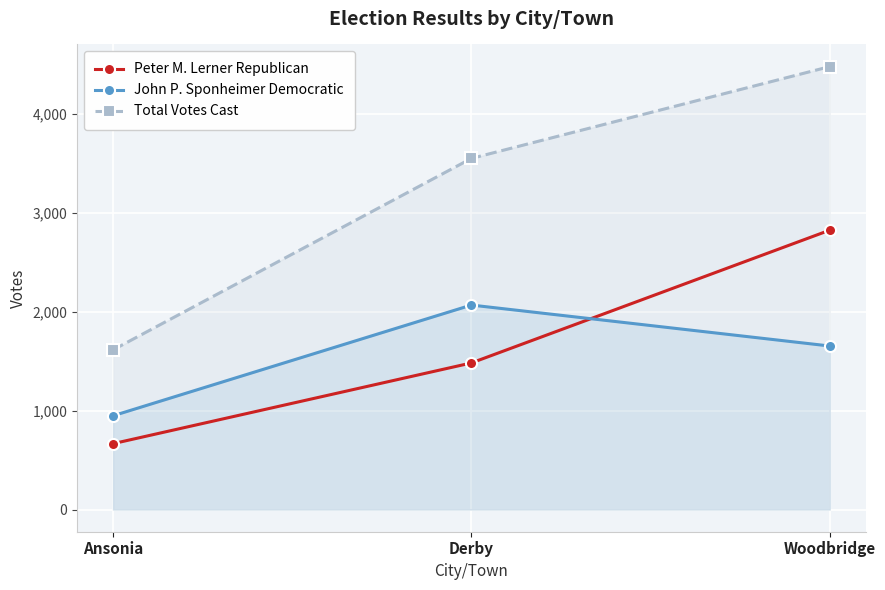

Reading right to left, extract all data points from this chart.

Peter M. Lerner Republican: Woodbridge=2824	Derby=1482	Ansonia=666
John P. Sponheimer Democratic: Woodbridge=1653	Derby=2067	Ansonia=948
Total Votes Cast: Woodbridge=4477	Derby=3549	Ansonia=1614